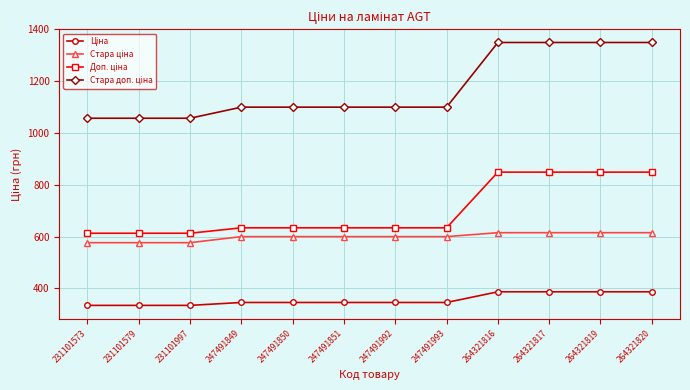

Count the number of data series in this chart.

4